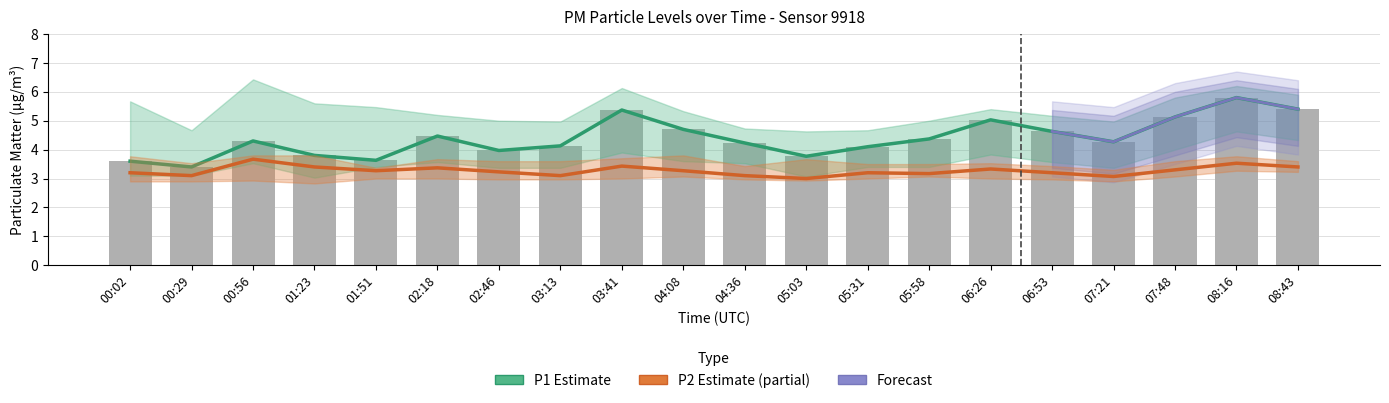

What is the difference between the P1_upper values at 06:53 and 03:41?

1.0